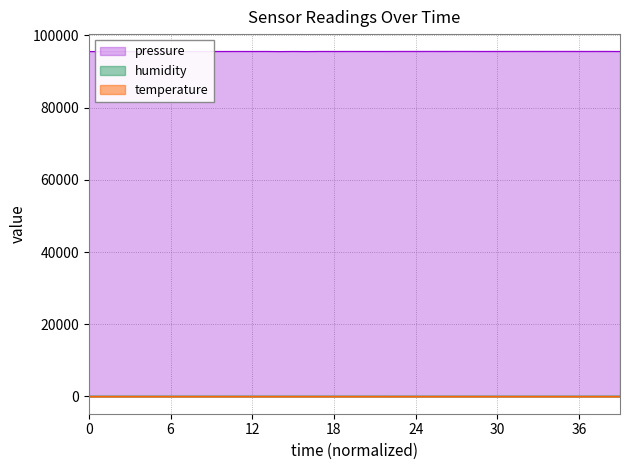

True or false: pressure and temperature cross at least once.

False